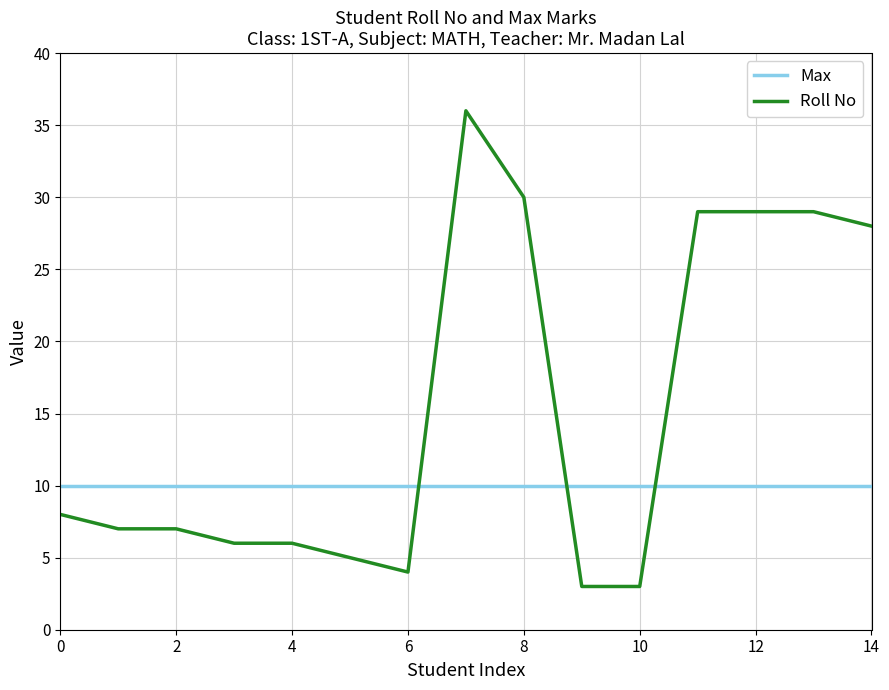

Rank the series by their maximum value, from highest to lowest.

Roll No, Max